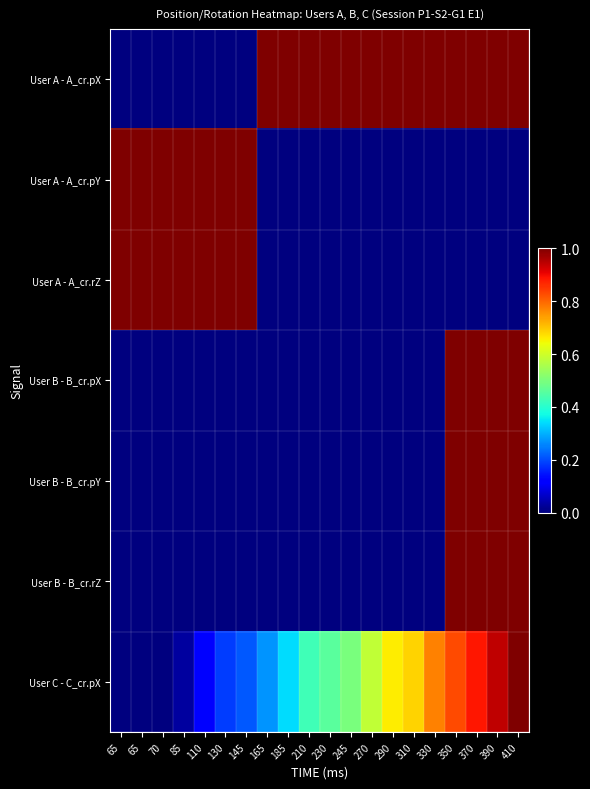

How many series are shown in this chart?

7